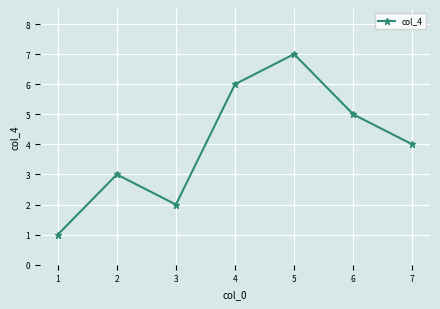

Reading right to left, what are all the values shown in this chart?

4	5	7	6	2	3	1